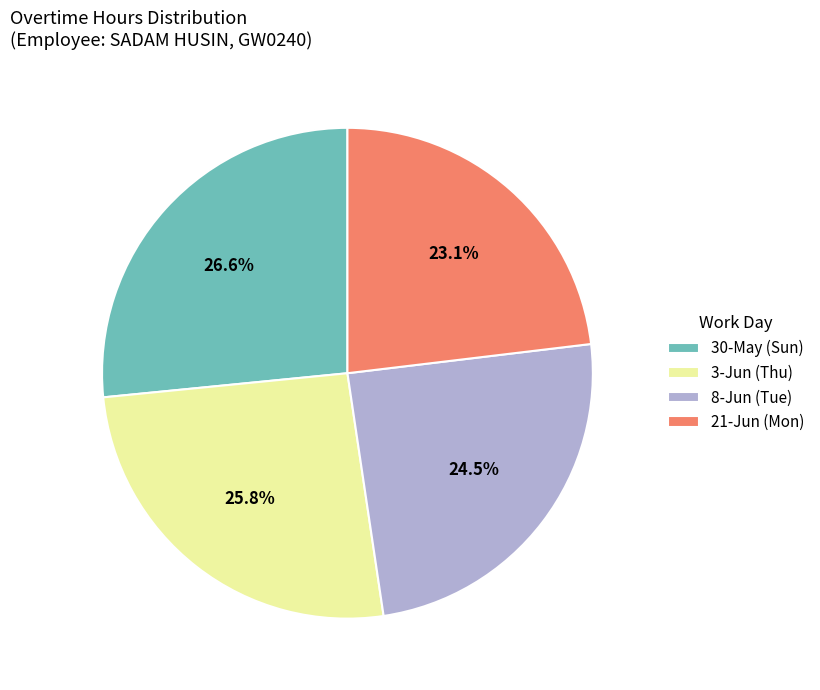

To the nearest percent, what is the average slice percentage?

25%